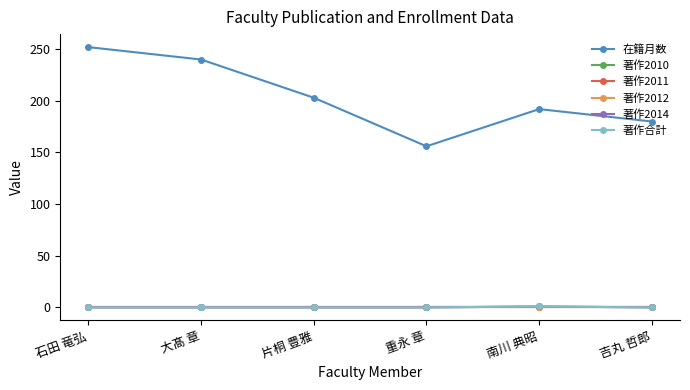

Is the value of 在籍月数 at 南川 典昭 greater than the value of 著作2014 at 重永 章?

Yes